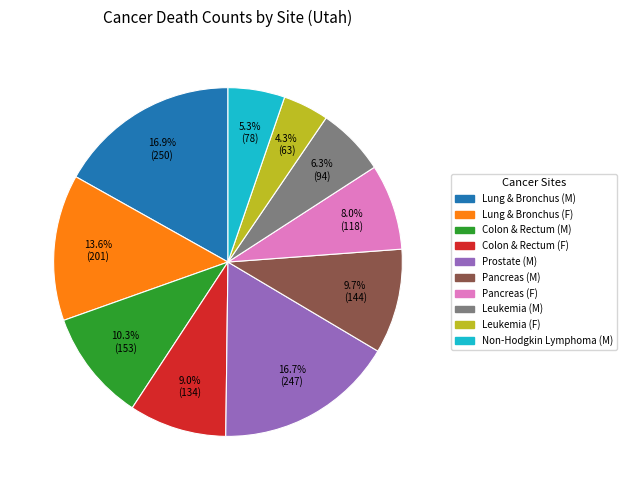

Is there any slice that represents more than half of the pie?

No